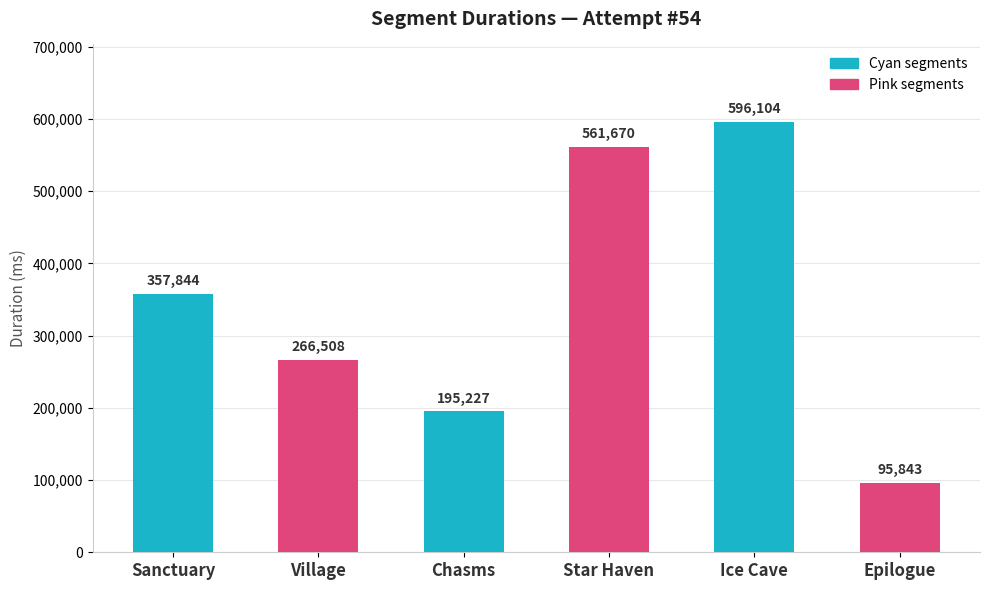

Rank the categories by value from lowest to highest.

Epilogue, Chasms, Village, Sanctuary, Star Haven, Ice Cave